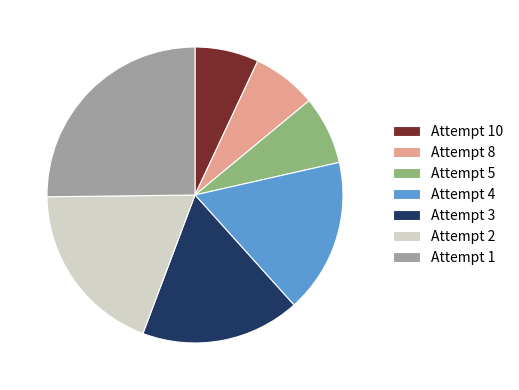

Combined, do Attempt 3 and Attempt 8 account for over 50%?

No